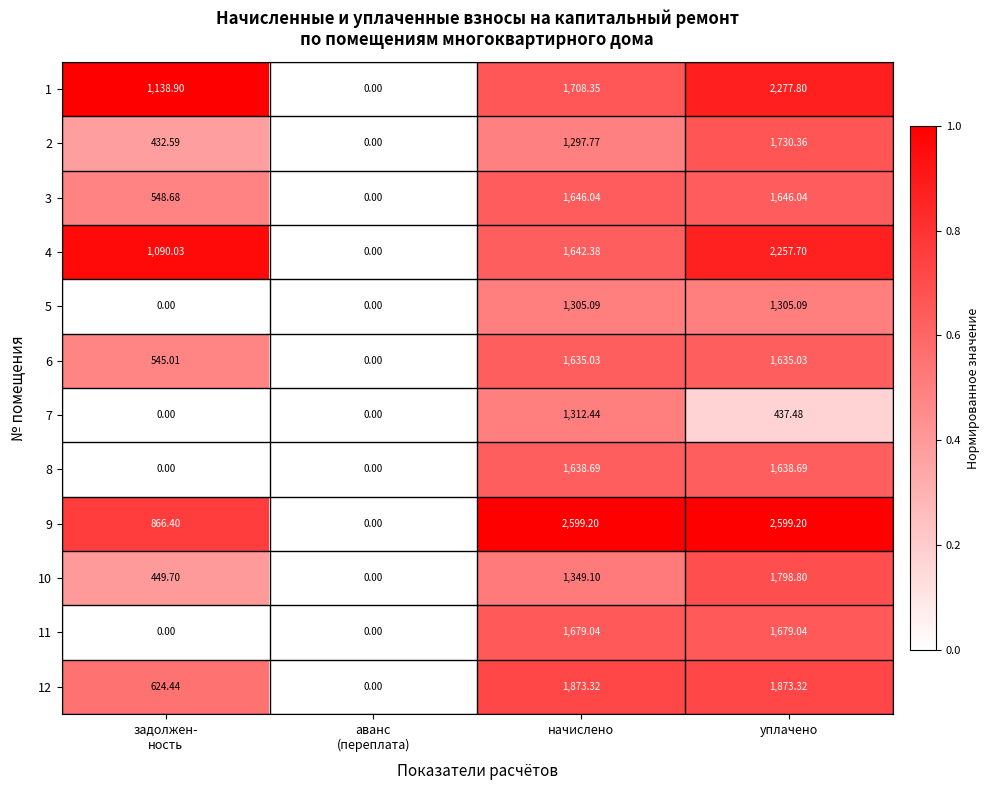

At which category is the sum across all series the highest?

уплачено